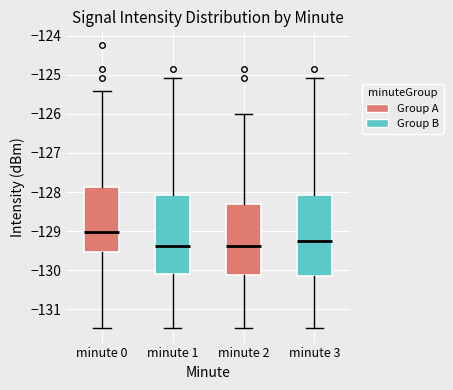

Reading left to right, read every box against the y-axis: the position of its median line, the range the box covers, and the ends of its whiskers. The values are not printed on the chart, so give them approximately, as read against the axis.

minute 0: median -129.0, box -129.5 to -127.9, whiskers -131.5 to -125.4
minute 1: median -129.4, box -130.1 to -128.1, whiskers -131.5 to -125.1
minute 2: median -129.4, box -130.1 to -128.3, whiskers -131.5 to -126.0
minute 3: median -129.3, box -130.2 to -128.1, whiskers -131.5 to -125.1